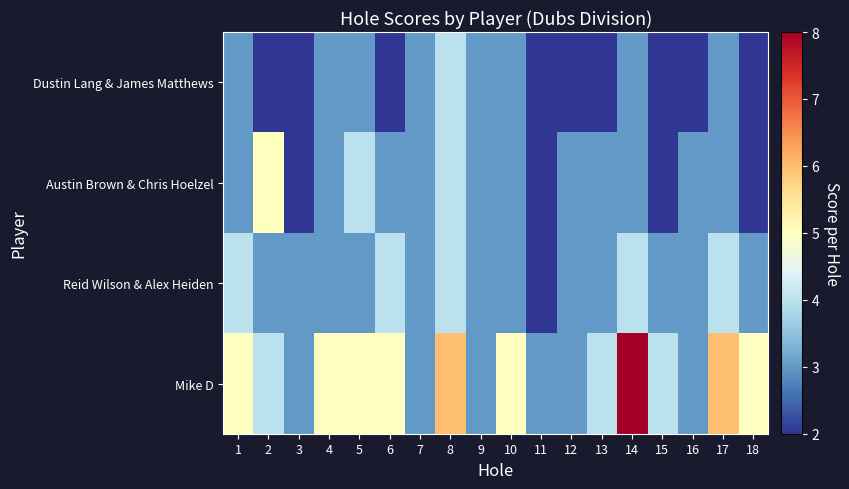

What is the minimum value shown in the chart?

2